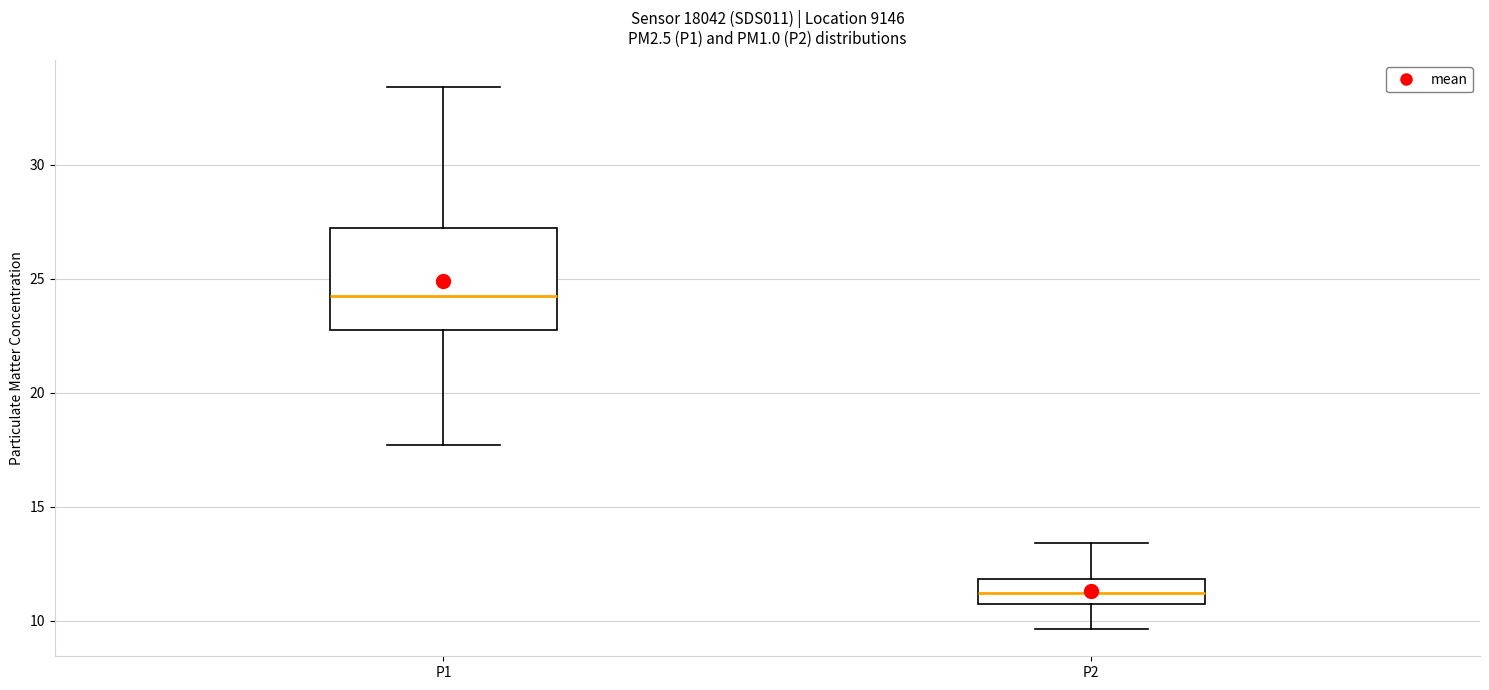

Reading left to right, transcribe this box plot: for each box, give where its median line is, the range the box spans, and where its two whiskers end, as read against the y-axis. The values are not printed on the chart, so give them approximately, as read against the axis.

P1: median 24.5, box 23.0 to 27.5, whiskers 17.5 to 33.5
P2: median 11.0, box 10.5 to 12.0, whiskers 9.5 to 13.5